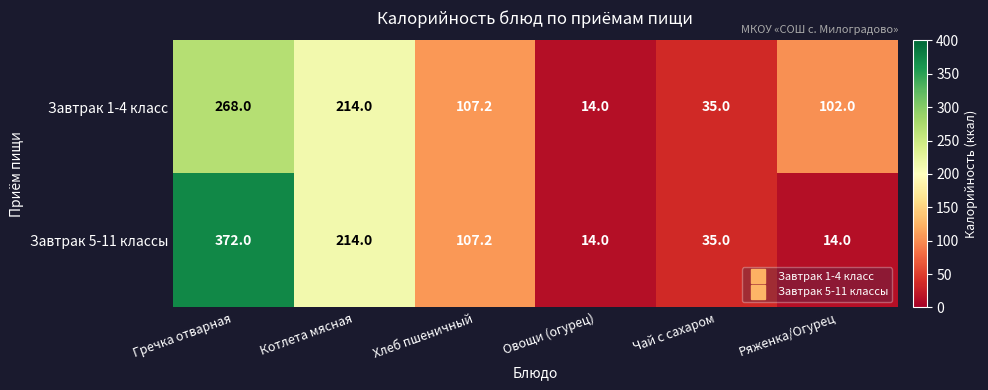

True or false: Завтрак 5-11 классы has a value of 107.2 at Хлеб пшеничный.

True